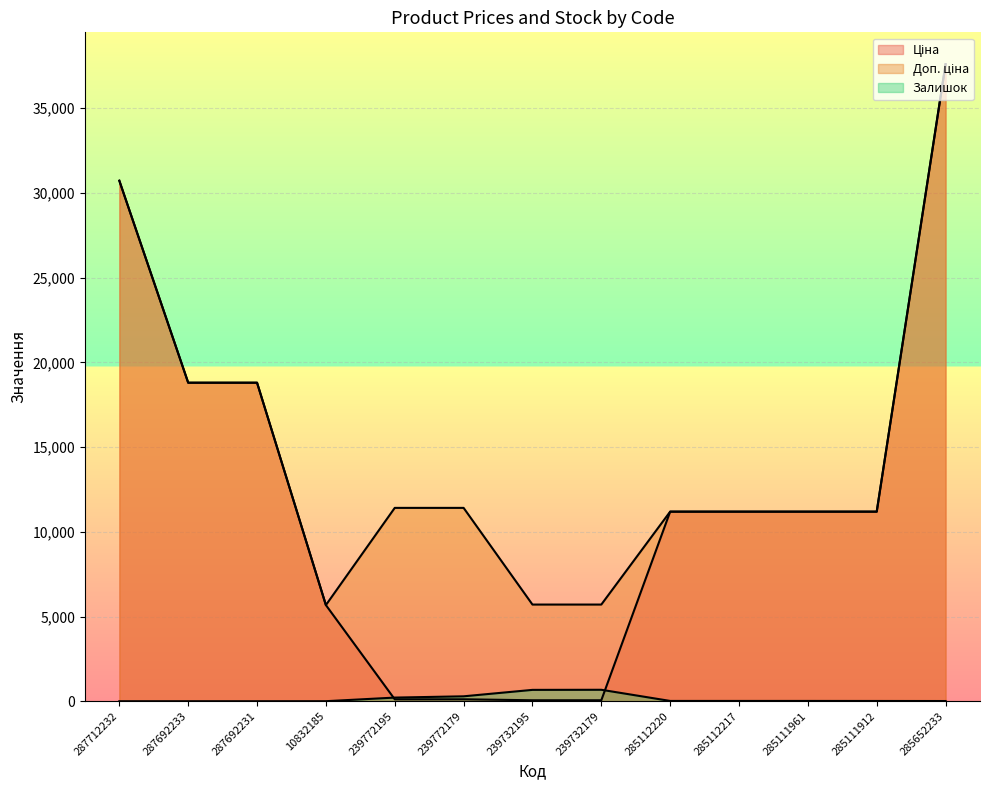

True or false: Ціна and Залишок intersect in this chart.

True